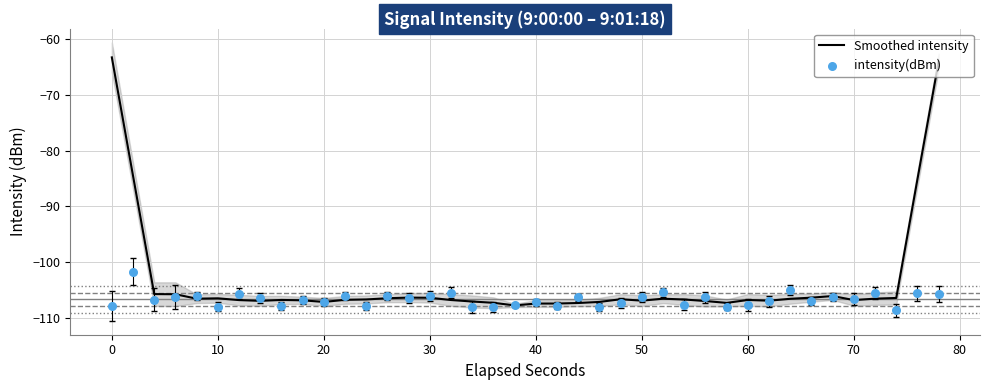

What are all the series names shown in the legend?

Smoothed intensity, intensity(dBm)